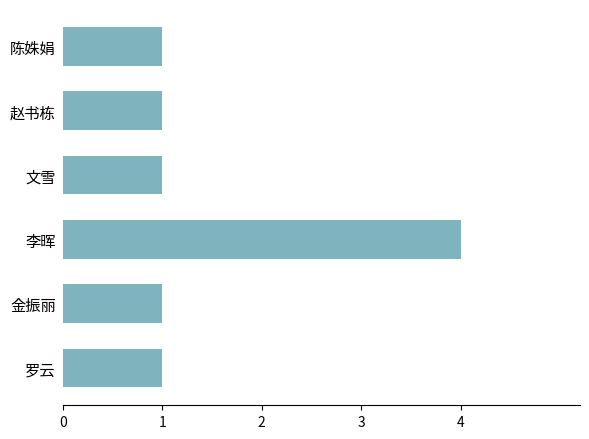

Reading bottom to top, what are all the values shown in this chart?

罗云=1	金振丽=1	李晖=4	文雪=1	赵书栋=1	陈姝娟=1